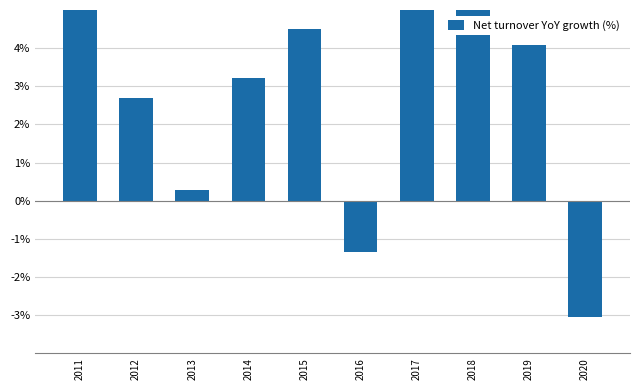

Reading right to left, what are all the values shown in this chart?

-3.0	4.1	8.8	8.5	-1.3	4.5	3.2	0.3	2.7	9.5